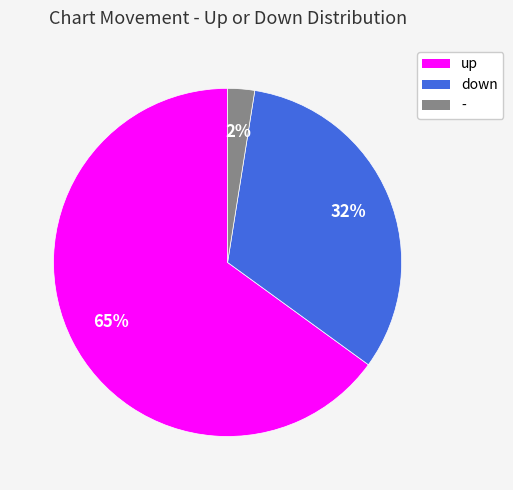

Combined, do - and down account for over 50%?

No